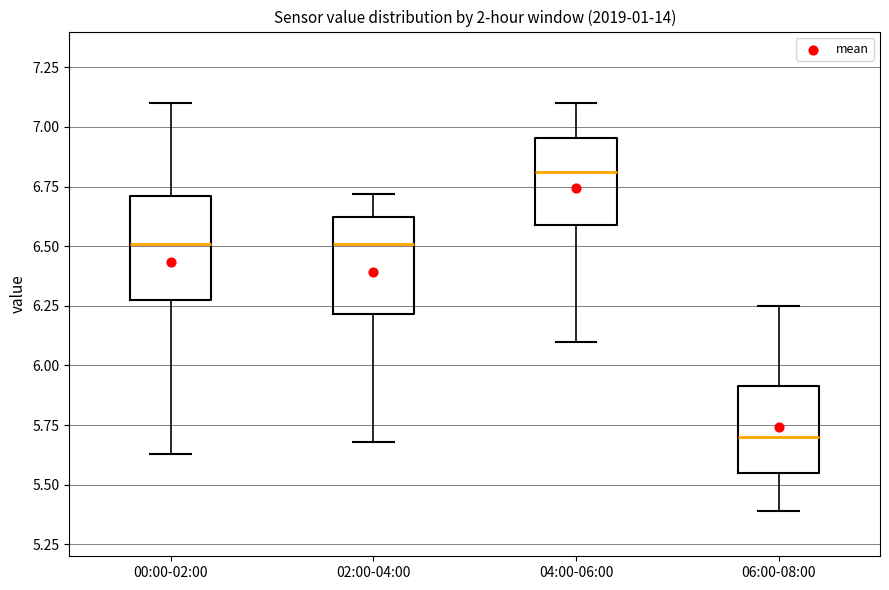

Where does the median line of the box for 02:00-04:00 sit on the y-axis? The values are not printed on the chart, so give them approximately, as read against the axis.

6.50